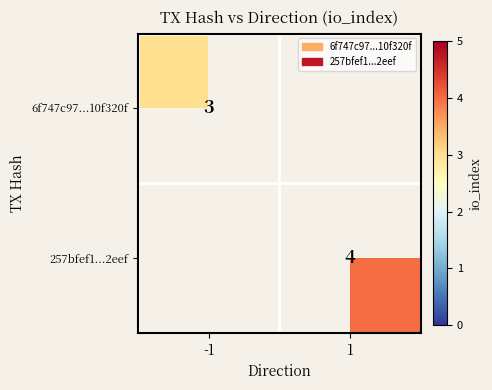

The 257bfef1...2eef series shows 2 at 1. True or false?

False